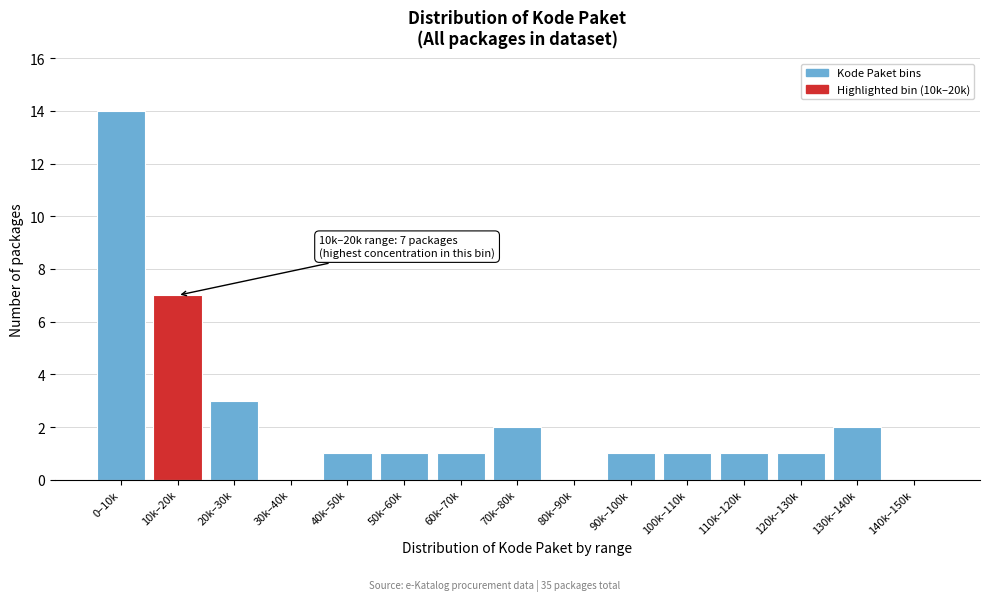

Reading left to right, transcribe all the data shown in this chart.

0–10k=14	10k–20k=7	20k–30k=3	30k–40k=0	40k–50k=1	50k–60k=1	60k–70k=1	70k–80k=2	80k–90k=0	90k–100k=1	100k–110k=1	110k–120k=1	120k–130k=1	130k–140k=2	140k–150k=0